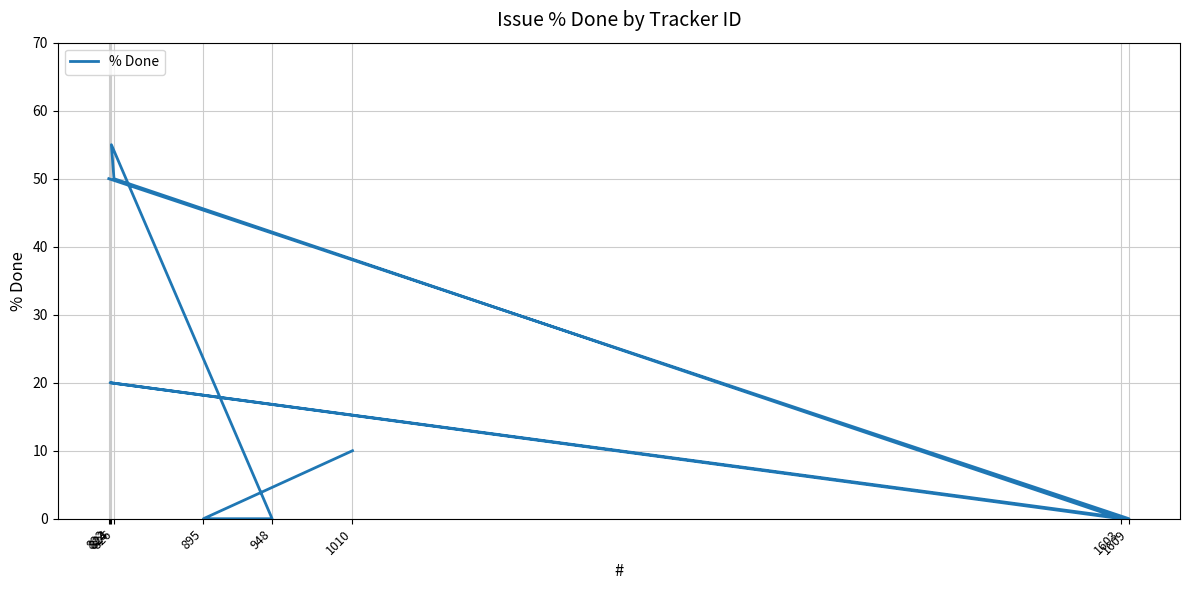

Reading right to left, extract all data points from this chart.

822=50	1609=0	823=20	1603=0	826=50	824=55	948=0	895=0	1010=10